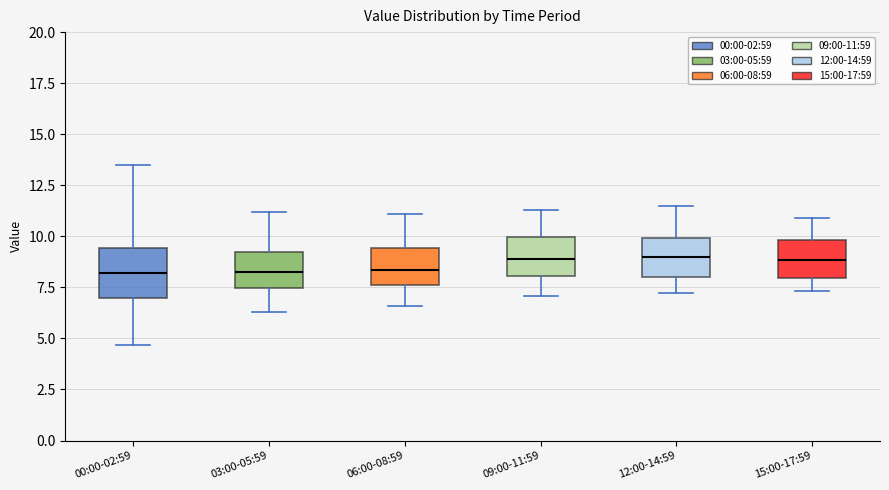

Reading left to right, transcribe this box plot: for each box, give where its median line is, the range the box spans, and where its two whiskers end, as read against the y-axis. The values are not printed on the chart, so give them approximately, as read against the axis.

00:00-02:59: median 8.0, box 7.0 to 9.5, whiskers 4.5 to 13.5
03:00-05:59: median 8.5, box 7.5 to 9.0, whiskers 6.5 to 11.0
06:00-08:59: median 8.5, box 7.5 to 9.5, whiskers 6.5 to 11.0
09:00-11:59: median 9.0, box 8.0 to 10.0, whiskers 7.0 to 11.5
12:00-14:59: median 9.0, box 8.0 to 10.0, whiskers 7.0 to 11.5
15:00-17:59: median 9.0, box 8.0 to 10.0, whiskers 7.5 to 11.0